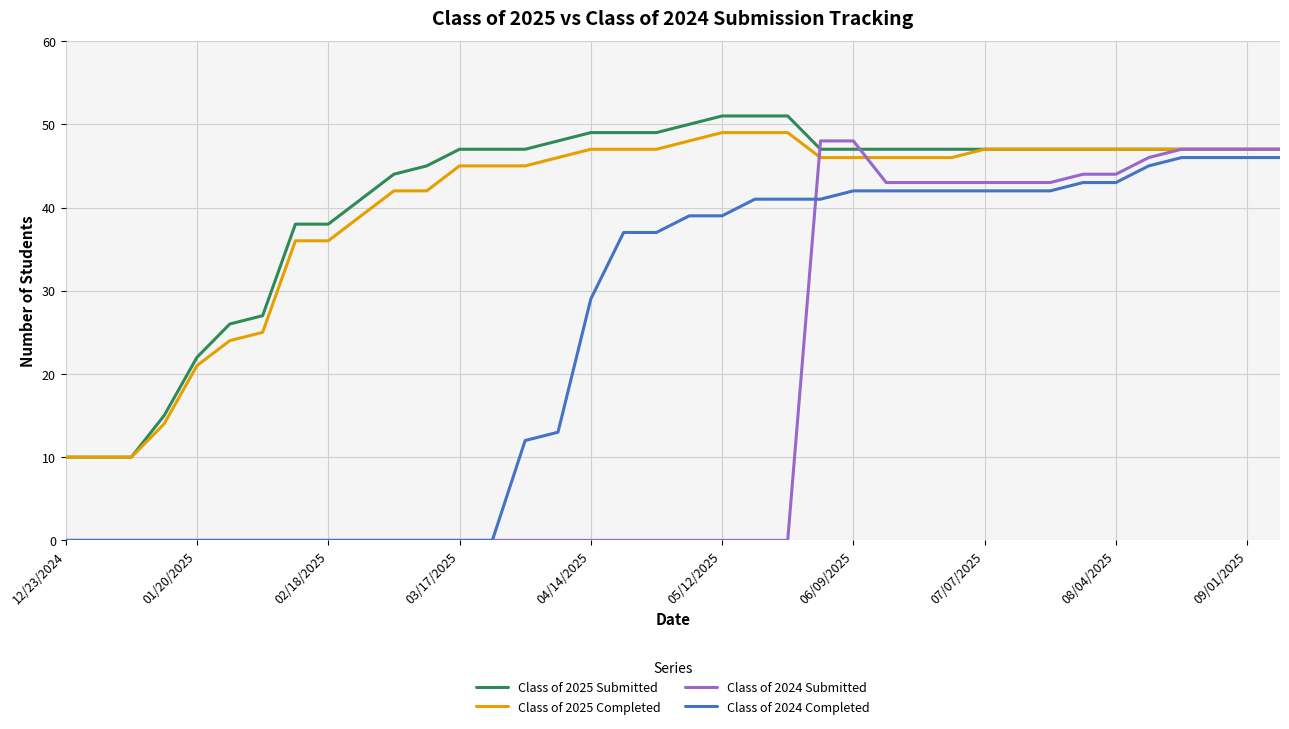

Which series has the largest range (max minus min)?

Class of 2024 Submitted